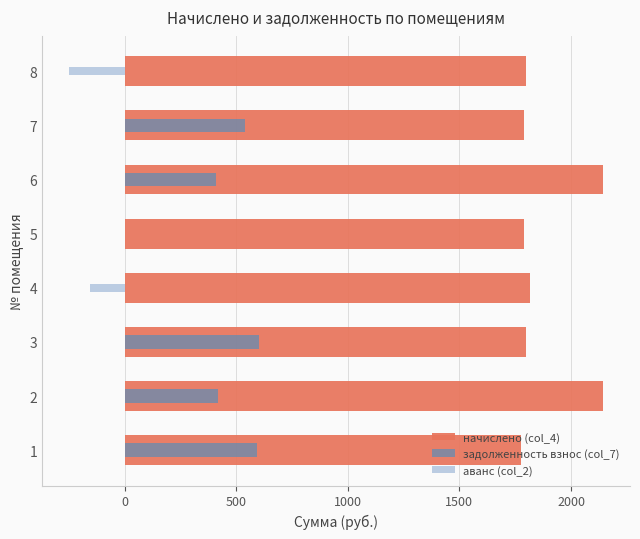

What is the lowest value of the начислено (col_4) series?

1774.3